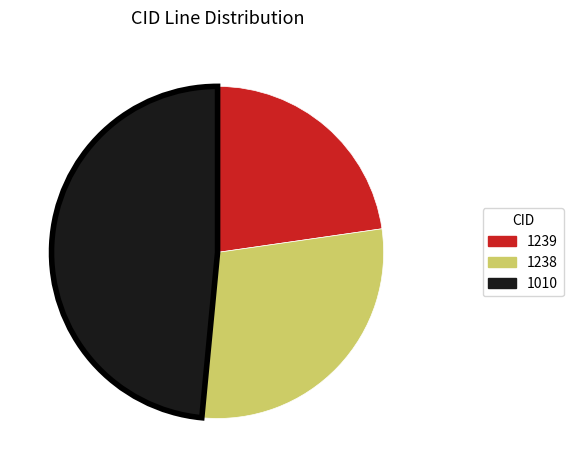

Between 1239 and 1238, which is larger?

1238